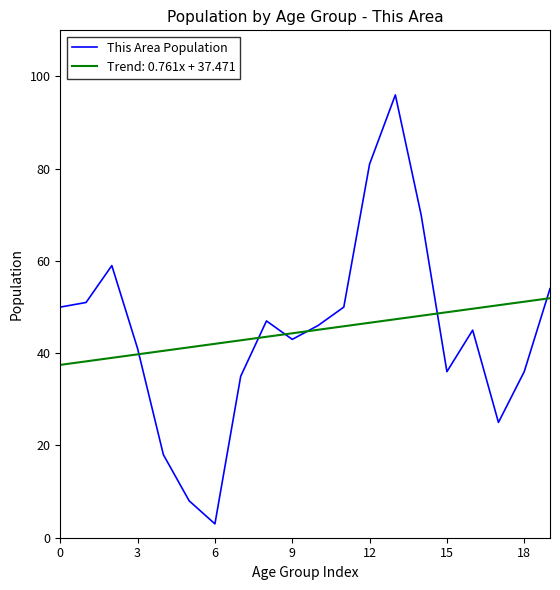

Rank the series by their maximum value, from lowest to highest.

Trend: 0.761x + 37.471, This Area Population